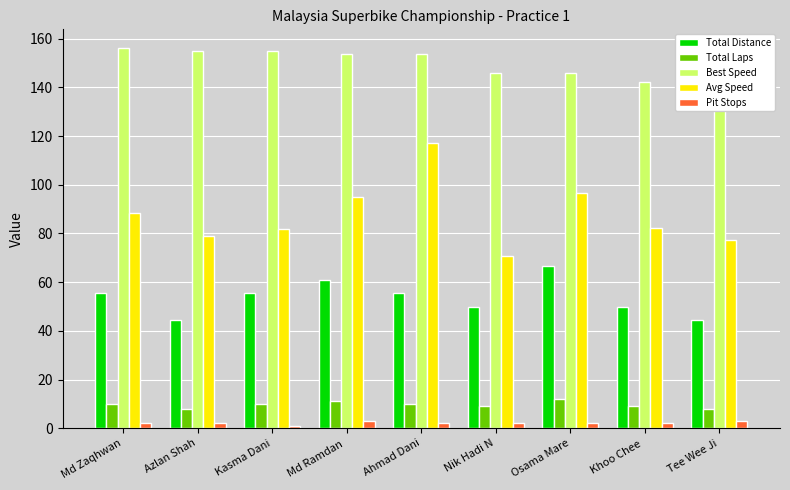

At Nik Hadi N, list the series in order from smallest to largest.

Pit Stops, Total Laps, Total Distance, Avg Speed, Best Speed